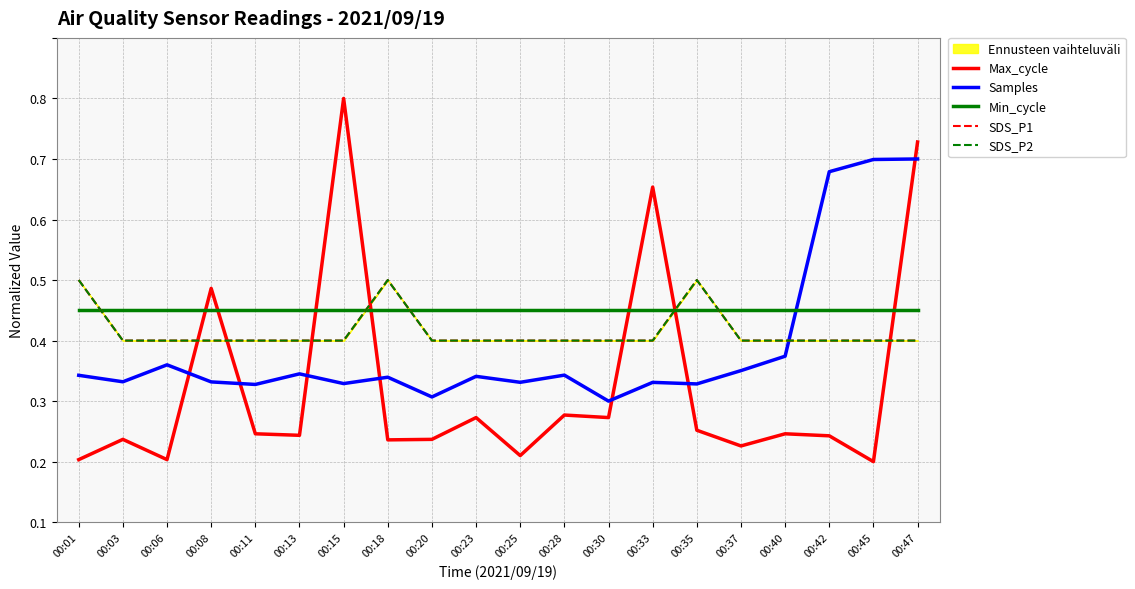

Which category has the highest value across all series?

00:15